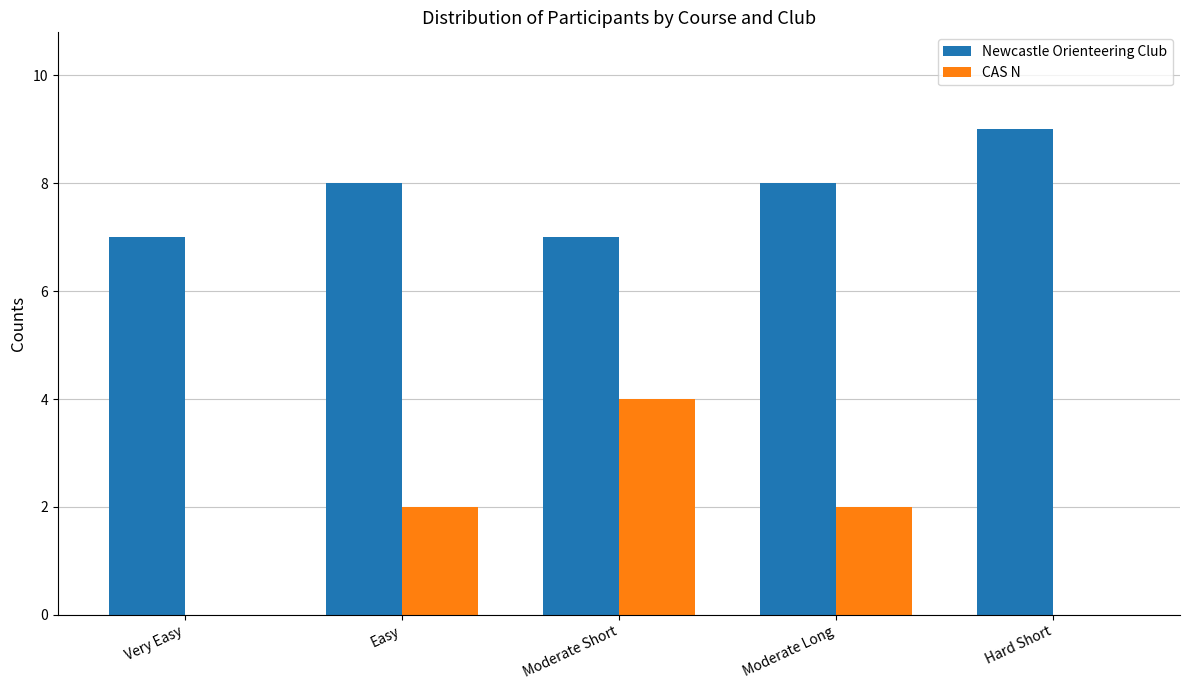

What is the approximate value of Newcastle Orienteering Club at Very Easy?

7